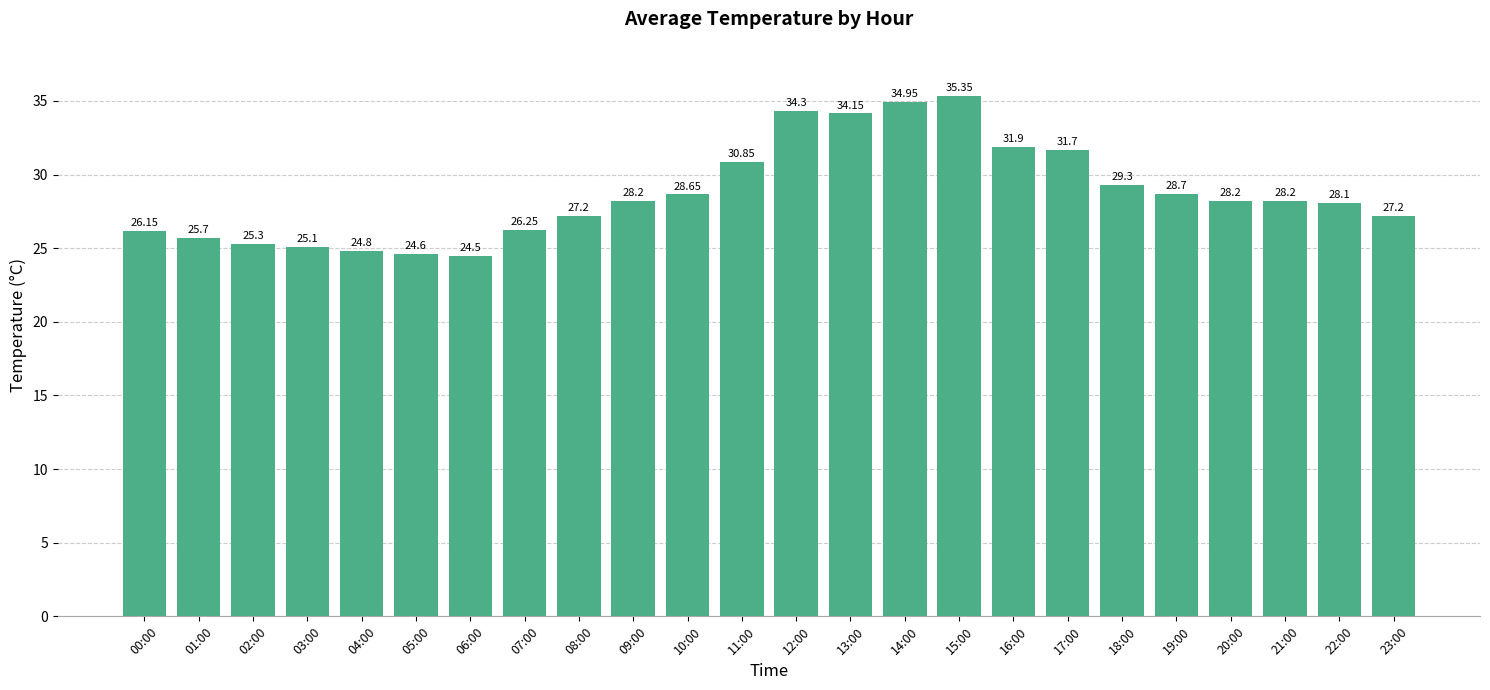

What is the average value?

28.7